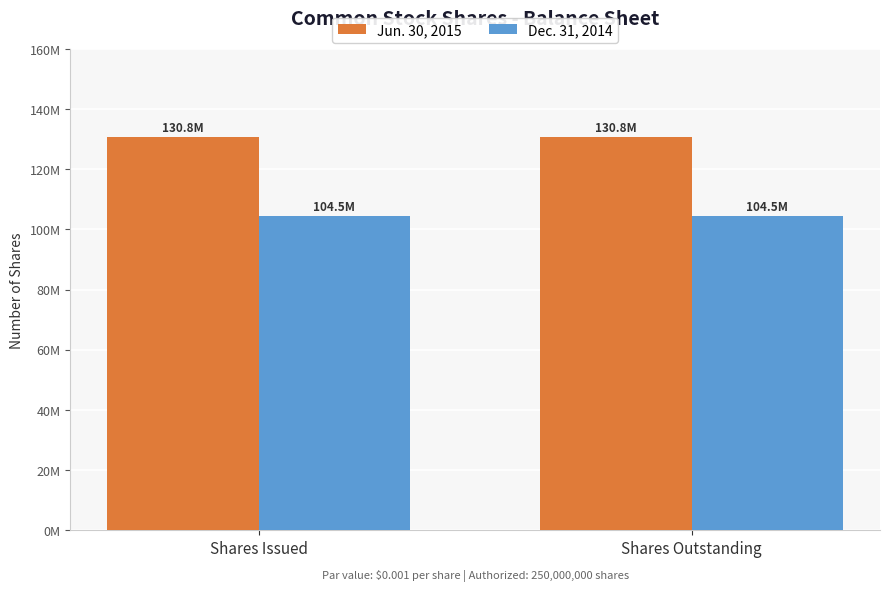

Reading left to right, extract all data points from this chart.

Jun. 30, 2015: Shares Issued=130822034	Shares Outstanding=130822034
Dec. 31, 2014: Shares Issued=104452105	Shares Outstanding=104452105